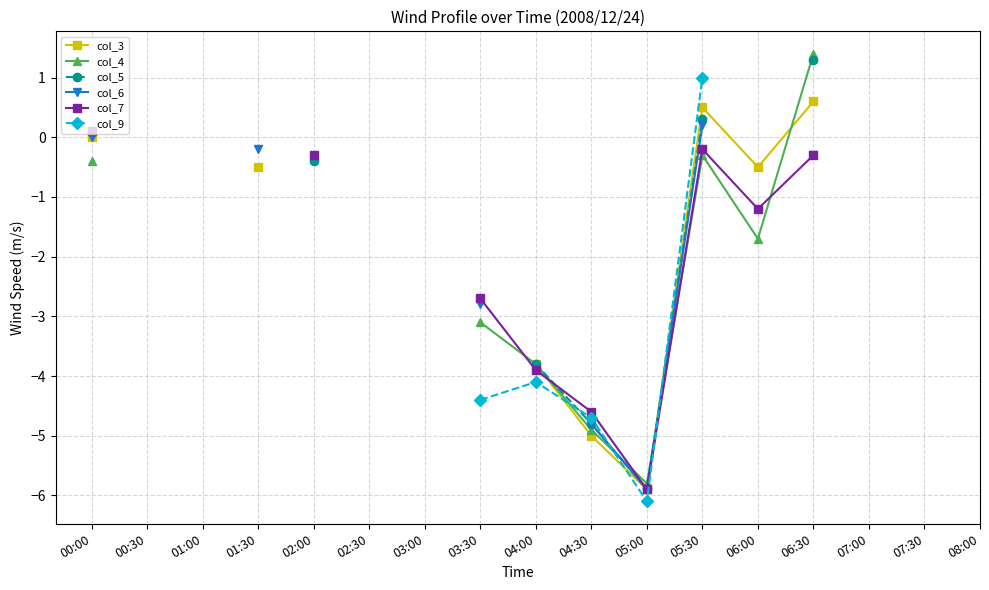

At which label is col_7 closest to -2?

03:30